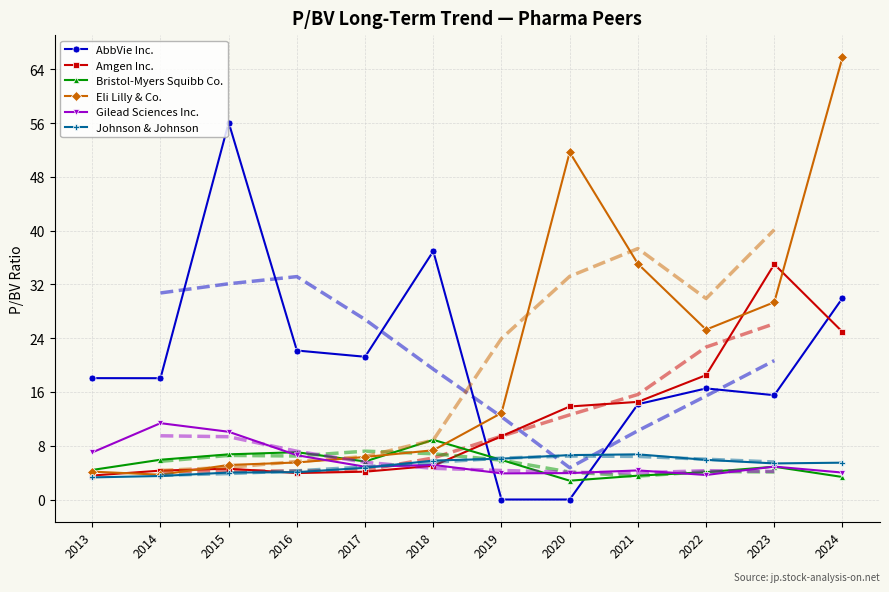

At how many categories does at least one series exceed 45?

3